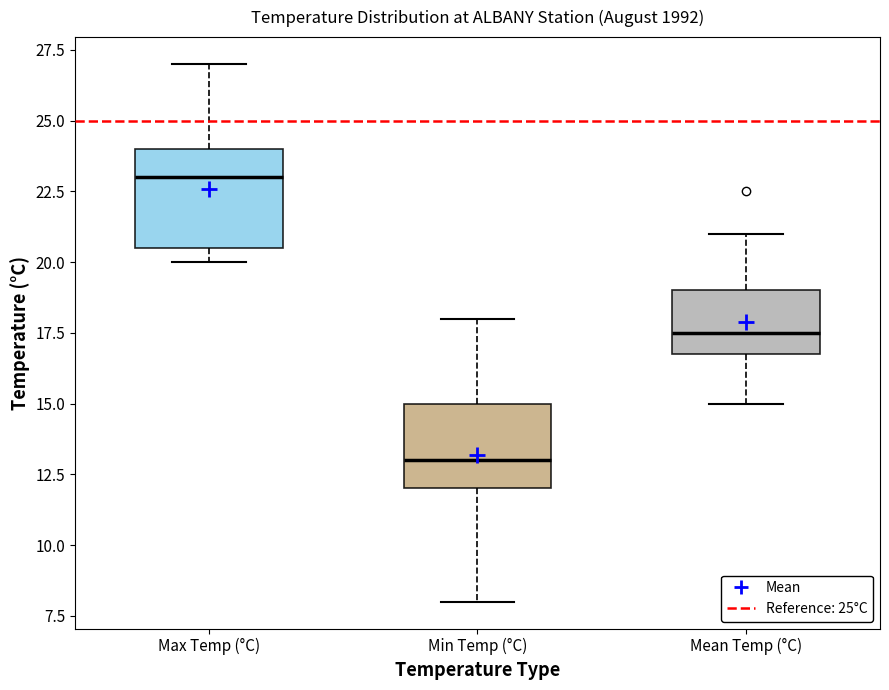

Reading left to right, read every box against the y-axis: the position of its median line, the range the box covers, and the ends of its whiskers. The values are not printed on the chart, so give them approximately, as read against the axis.

Max Temp (°C): median 23.0, box 20.5 to 24.0, whiskers 20.0 to 27.0
Min Temp (°C): median 13.0, box 12.0 to 15.0, whiskers 8.0 to 18.0
Mean Temp (°C): median 17.5, box 17.0 to 19.0, whiskers 15.0 to 21.0